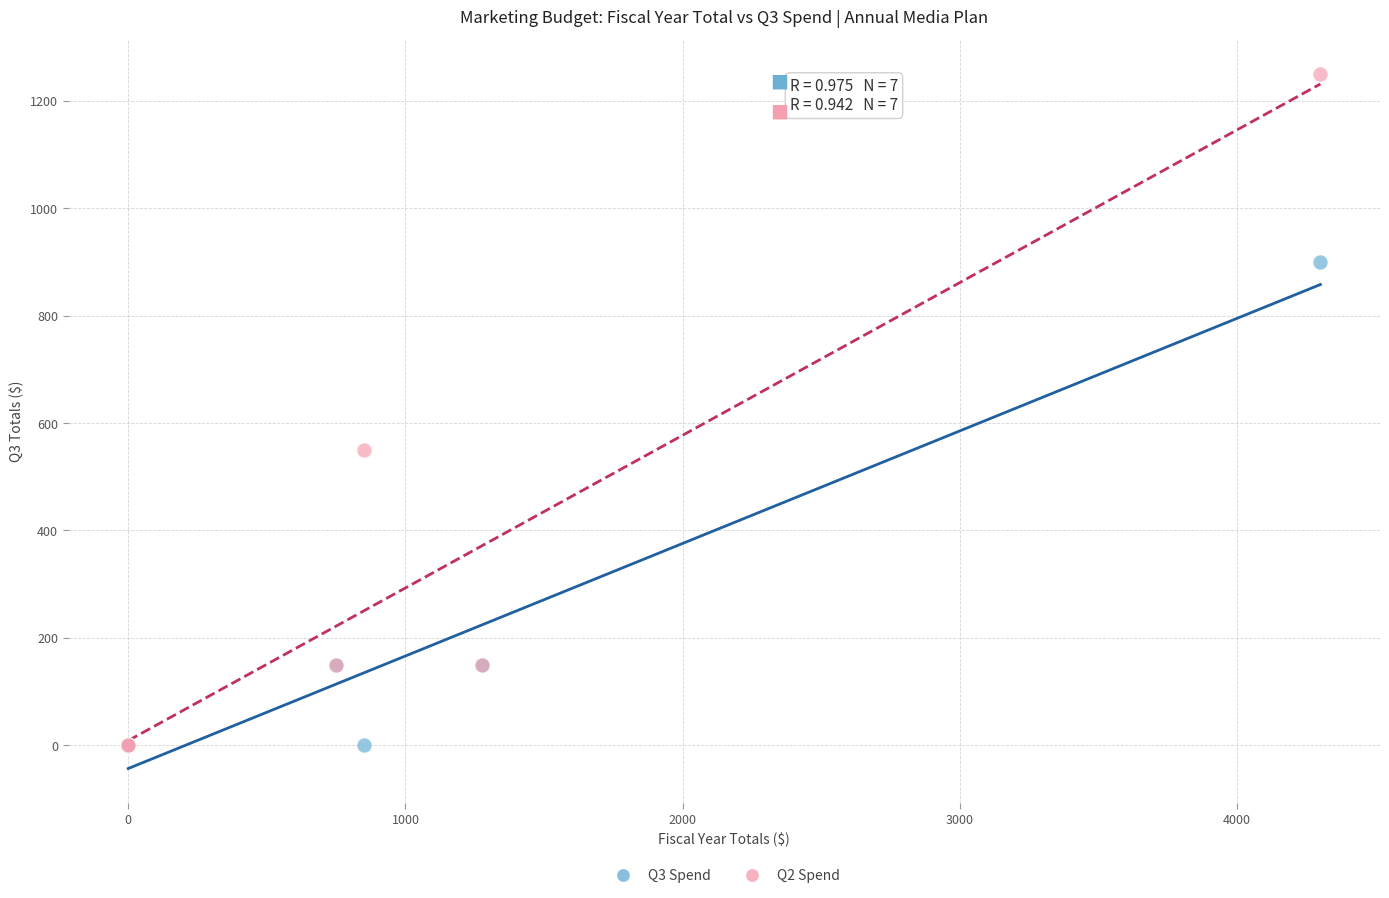

Across all series, what Y value is closest to 625?

550